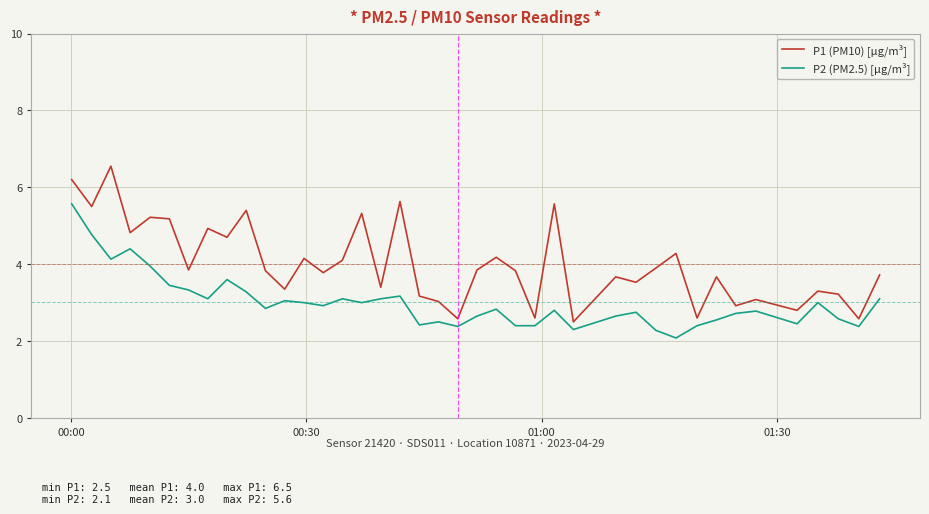

Count the number of data series in this chart.

2